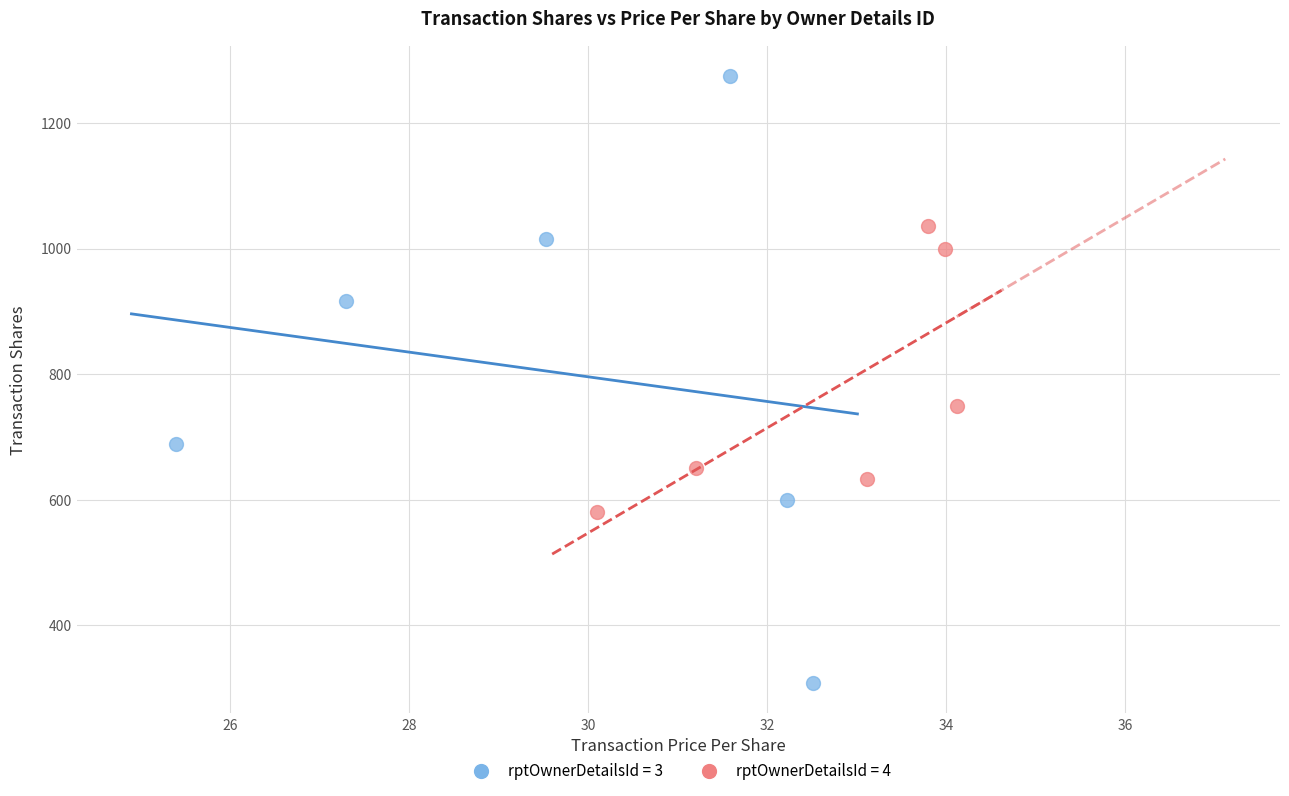

Which series has the widest spread of Y values?

rptOwnerDetailsId = 3